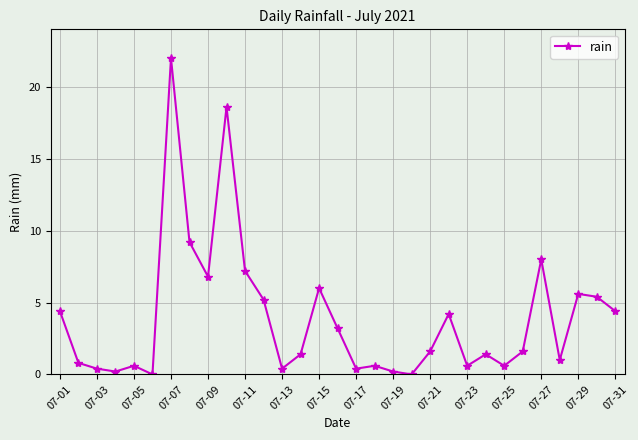

What is the value of the 22nd point from the left?

4.2